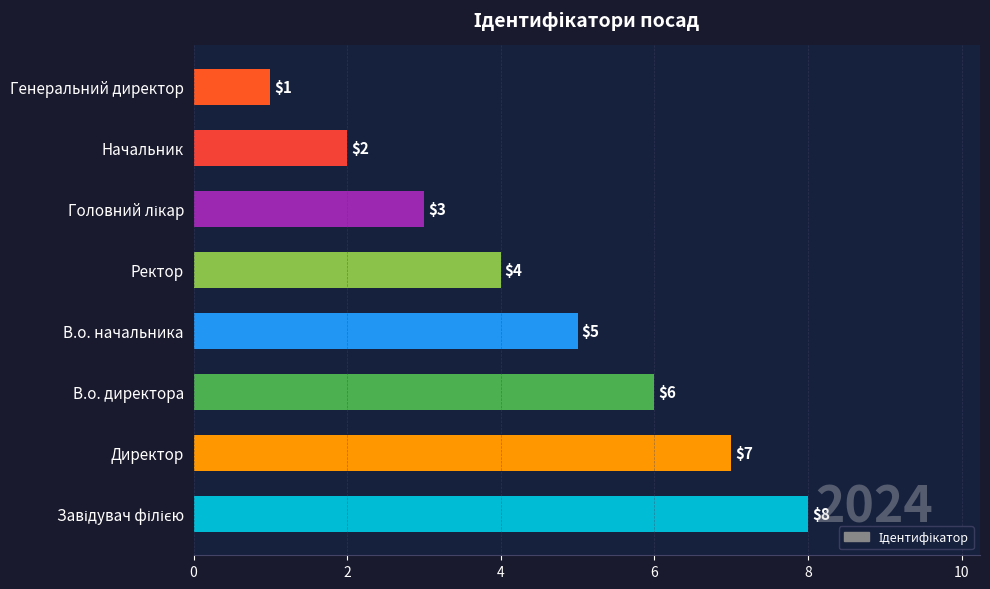

Count the values in the range 3 to 7.

5